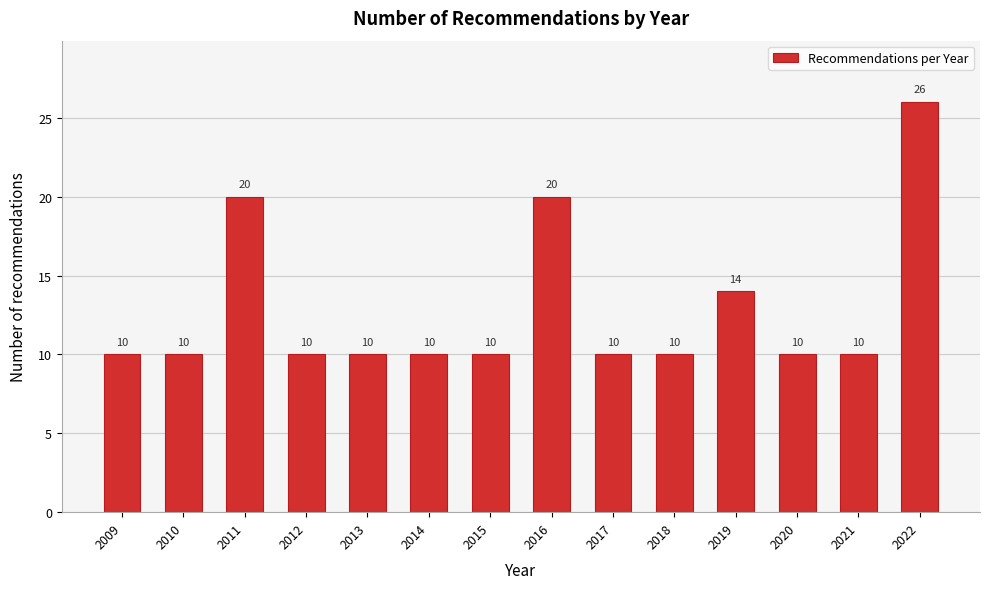

Reading right to left, list all the values displayed in this chart.

26	10	10	14	10	10	20	10	10	10	10	20	10	10